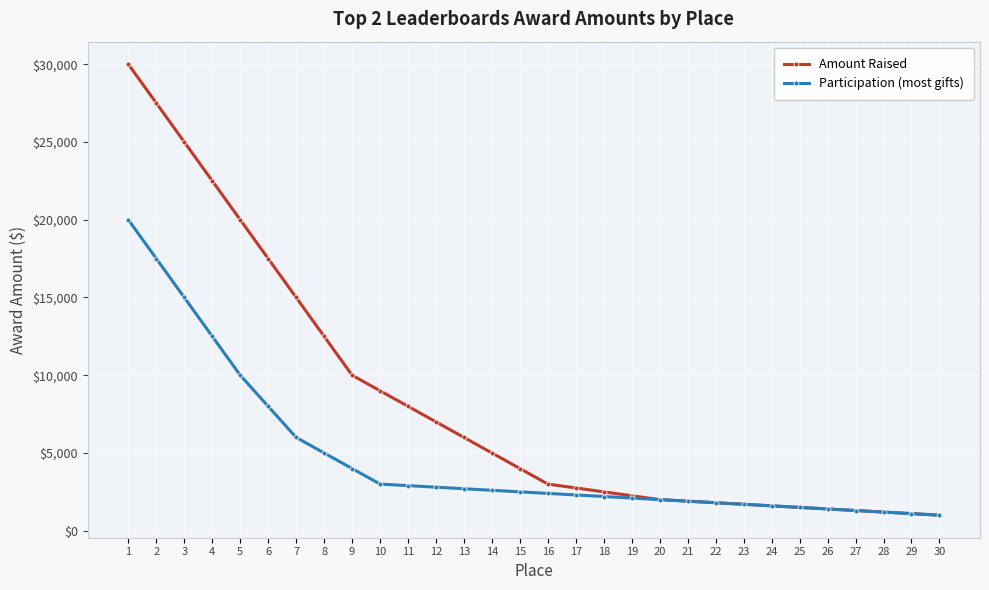

The value of Participation (most gifts) at 8 is 7969. True or false?

False